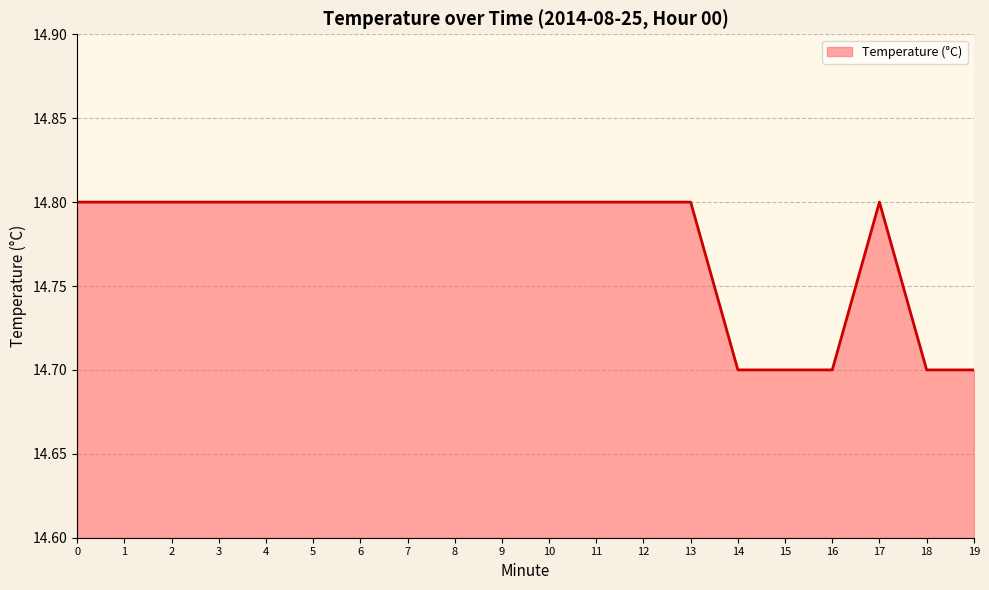

Reading left to right, what are all the values shown in this chart?

0=14.8	1=14.8	2=14.8	3=14.8	4=14.8	5=14.8	6=14.8	7=14.8	8=14.8	9=14.8	10=14.8	11=14.8	12=14.8	13=14.8	14=14.7	15=14.7	16=14.7	17=14.8	18=14.7	19=14.7